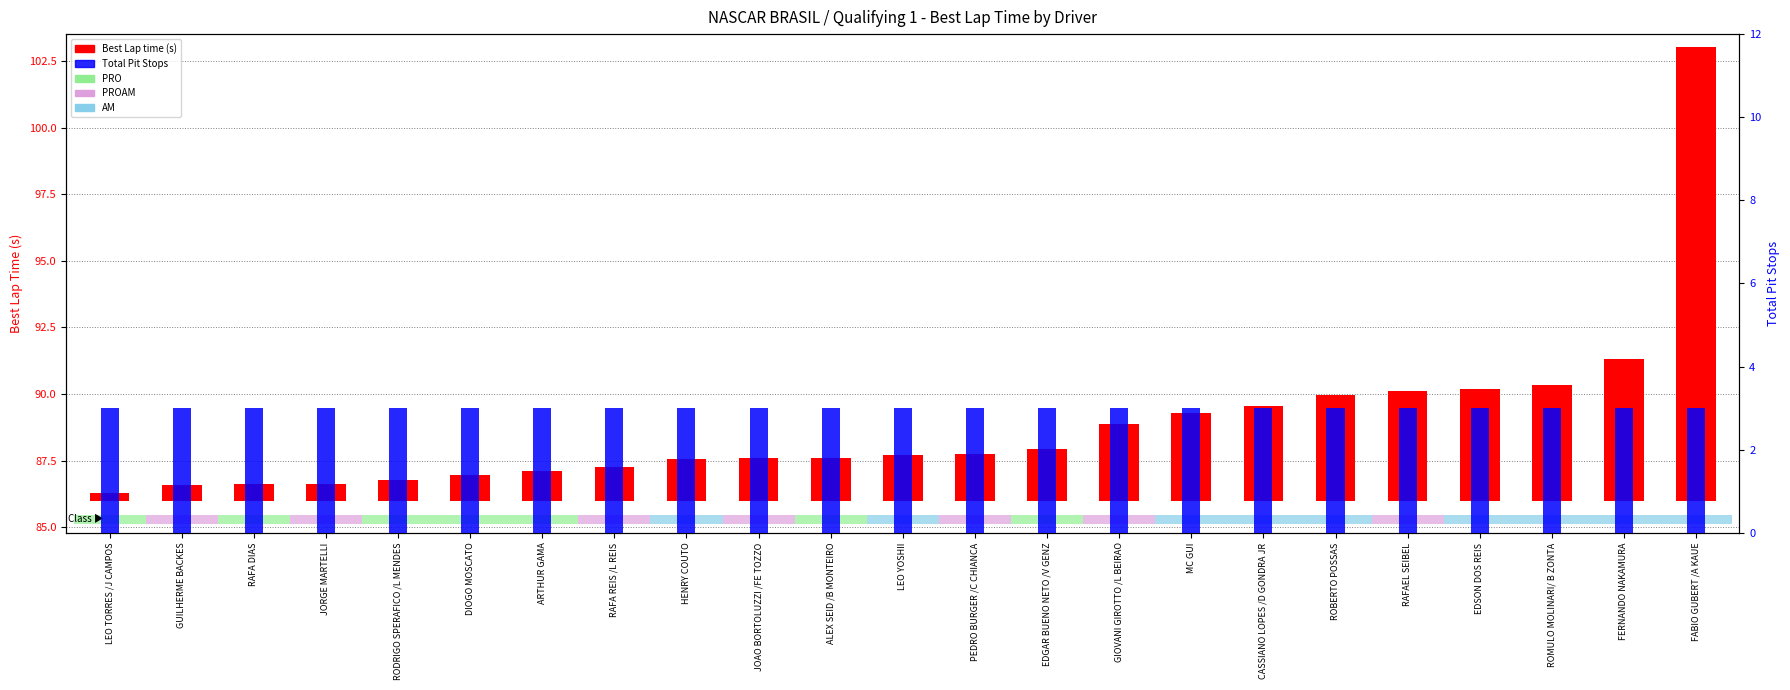

At which category does the chart reach its peak across all series?

FABIO GUBERT /A KAUE